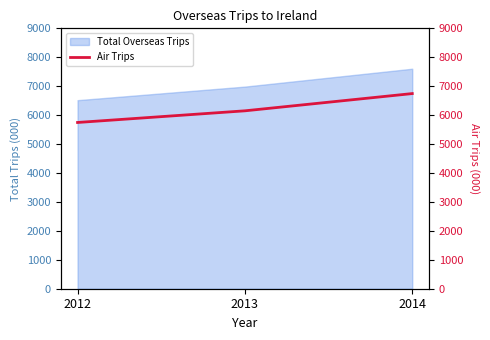

Is it true that Total Overseas Trips equals 6517 at 2012?

True